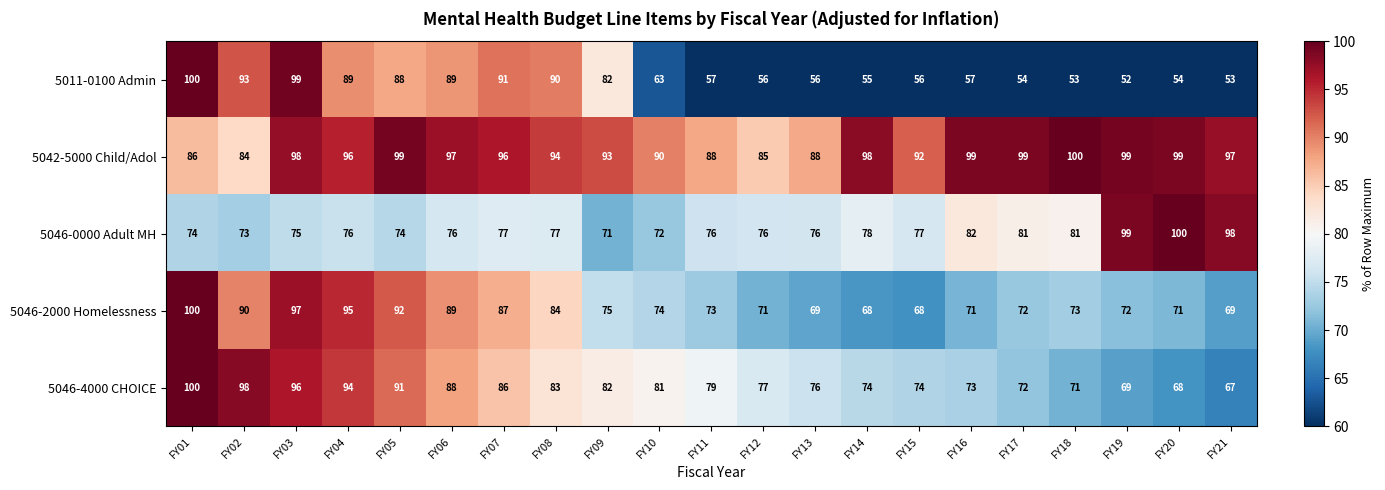

What is the average value of the 5042-5000 Child/Adol series?

94